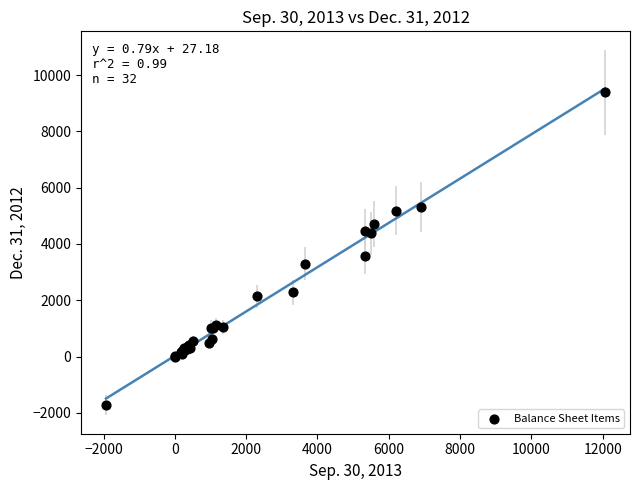

What Y value in the scatter plot is closest to 3831?

3582